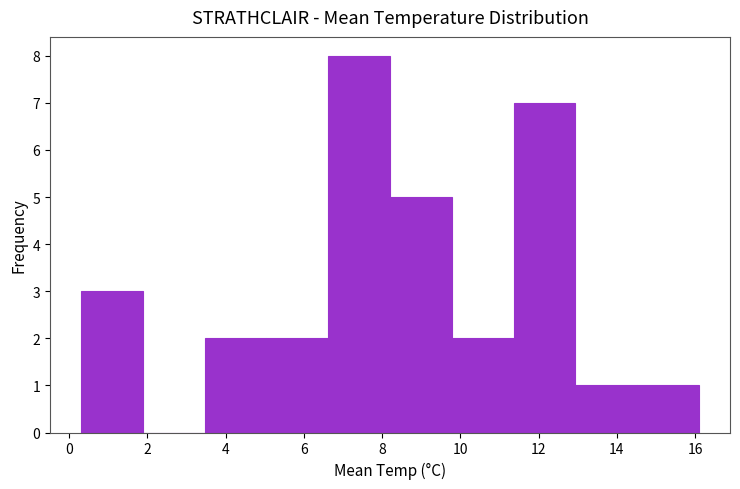

How tall is the bar that spans 0.30 to 1.88 on the x-axis? Neither the bar edges nor the heights are printed on the chart, so give them approximately, as read against the axes.

3